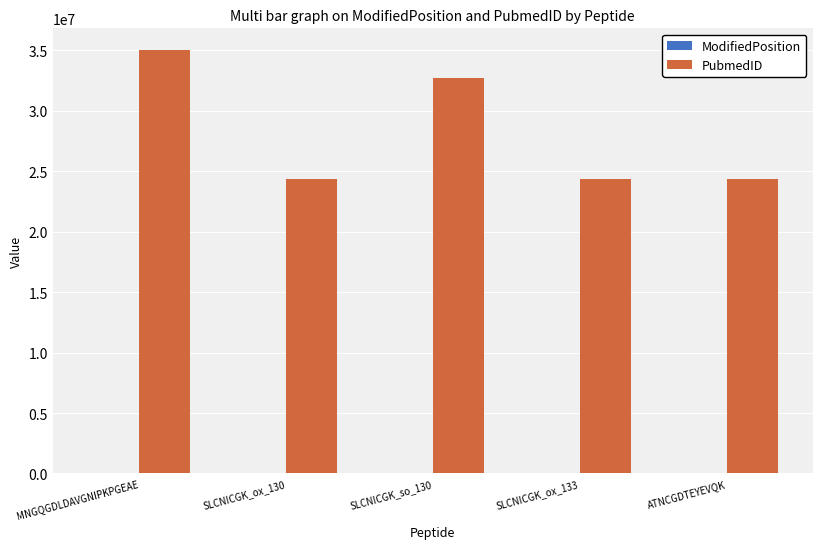

What is the sum of all PubmedID values?

140912260